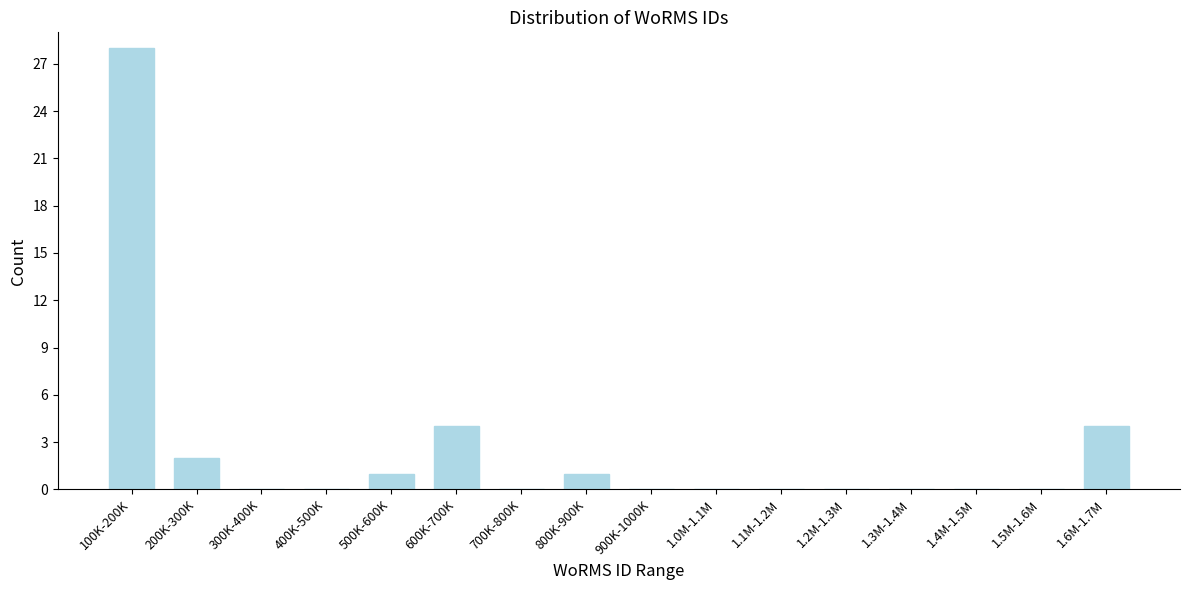

Reading left to right, transcribe all the data shown in this chart.

100K-200K=28	200K-300K=2	300K-400K=0	400K-500K=0	500K-600K=1	600K-700K=4	700K-800K=0	800K-900K=1	900K-1000K=0	1.0M-1.1M=0	1.1M-1.2M=0	1.2M-1.3M=0	1.3M-1.4M=0	1.4M-1.5M=0	1.5M-1.6M=0	1.6M-1.7M=4